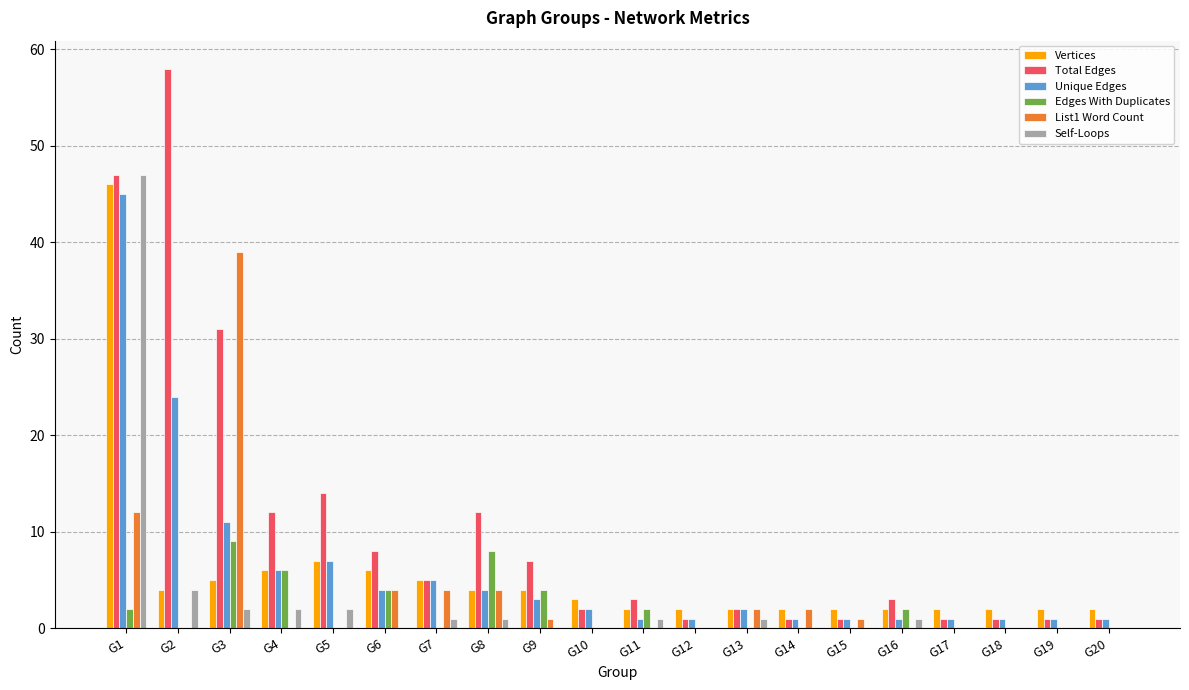

What is the sum of all Self-Loops values?

62